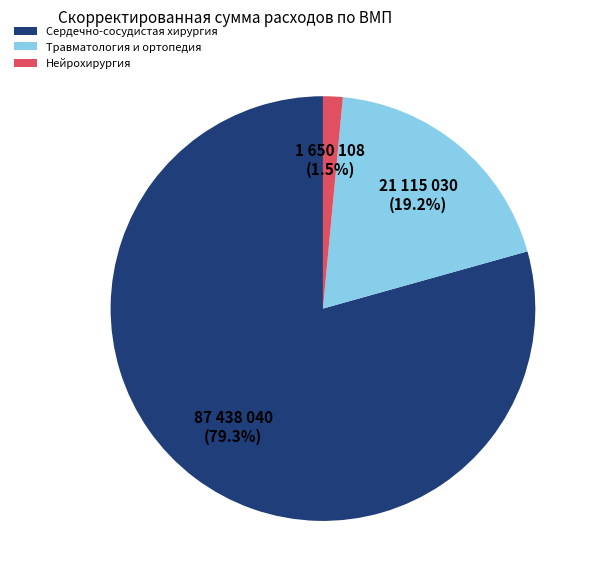

What is the ratio of the value at Нейрохирургия to the value at Травматология и ортопедия?

0.1